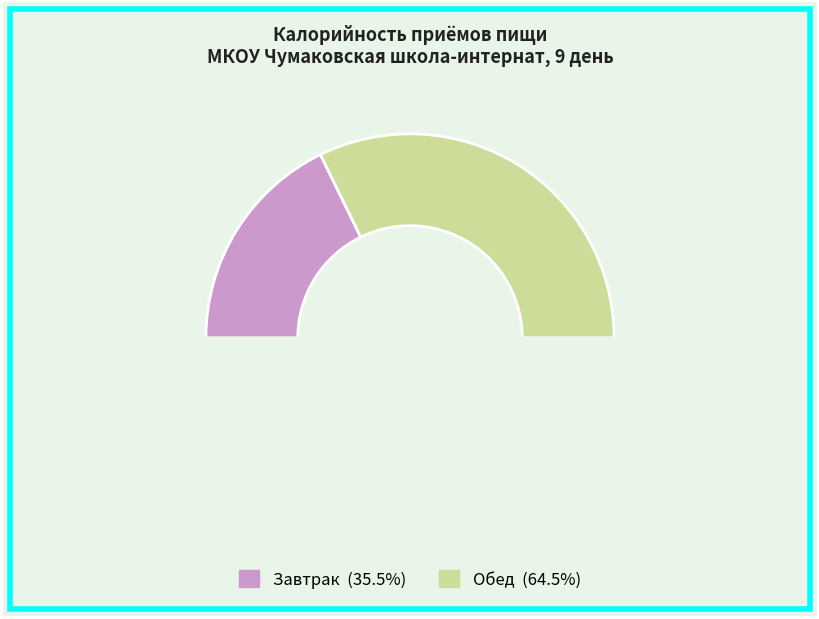

How many slices are in this pie chart?

3